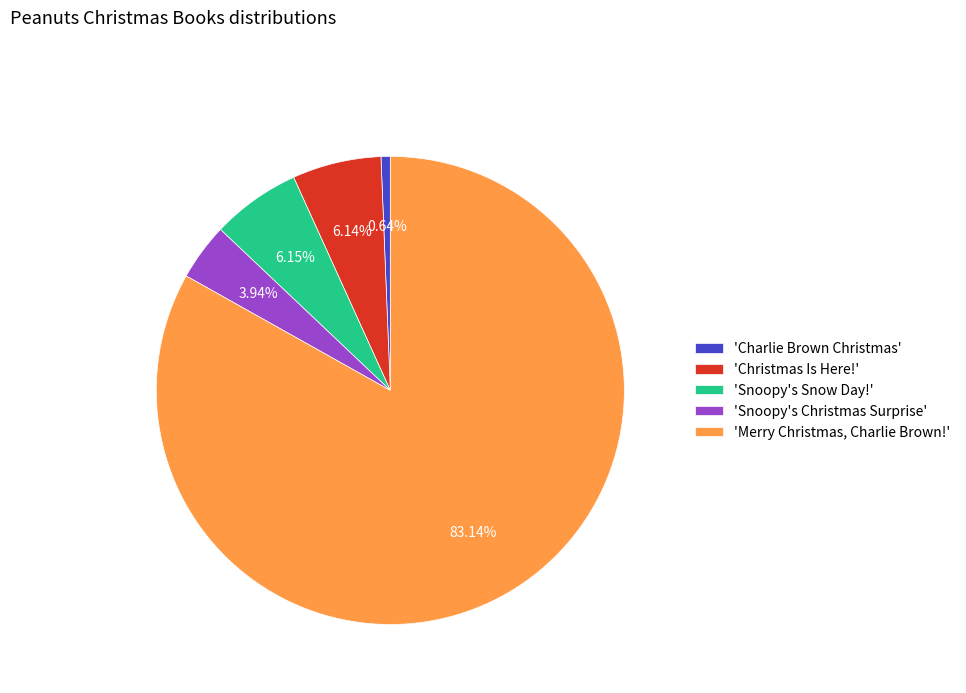

Which category accounts for the majority?

'Merry Christmas, Charlie Brown!'